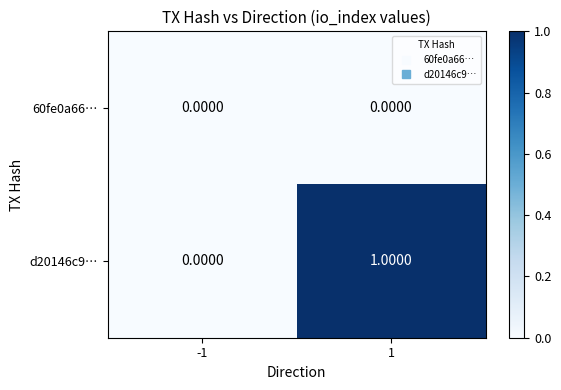

Between -1 and 1, which series saw the biggest shift?

d20146c9…